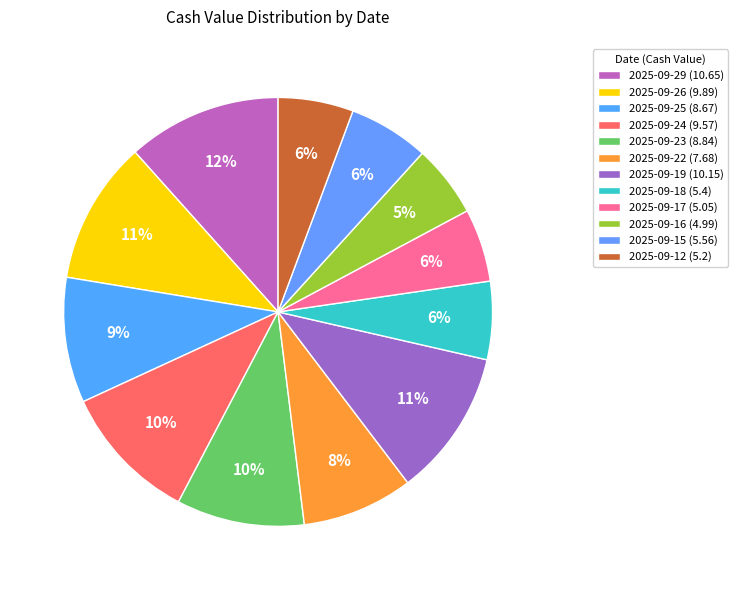

Combined, what portion of the pie is 2025-09-26 and 2025-09-12?

16.5%